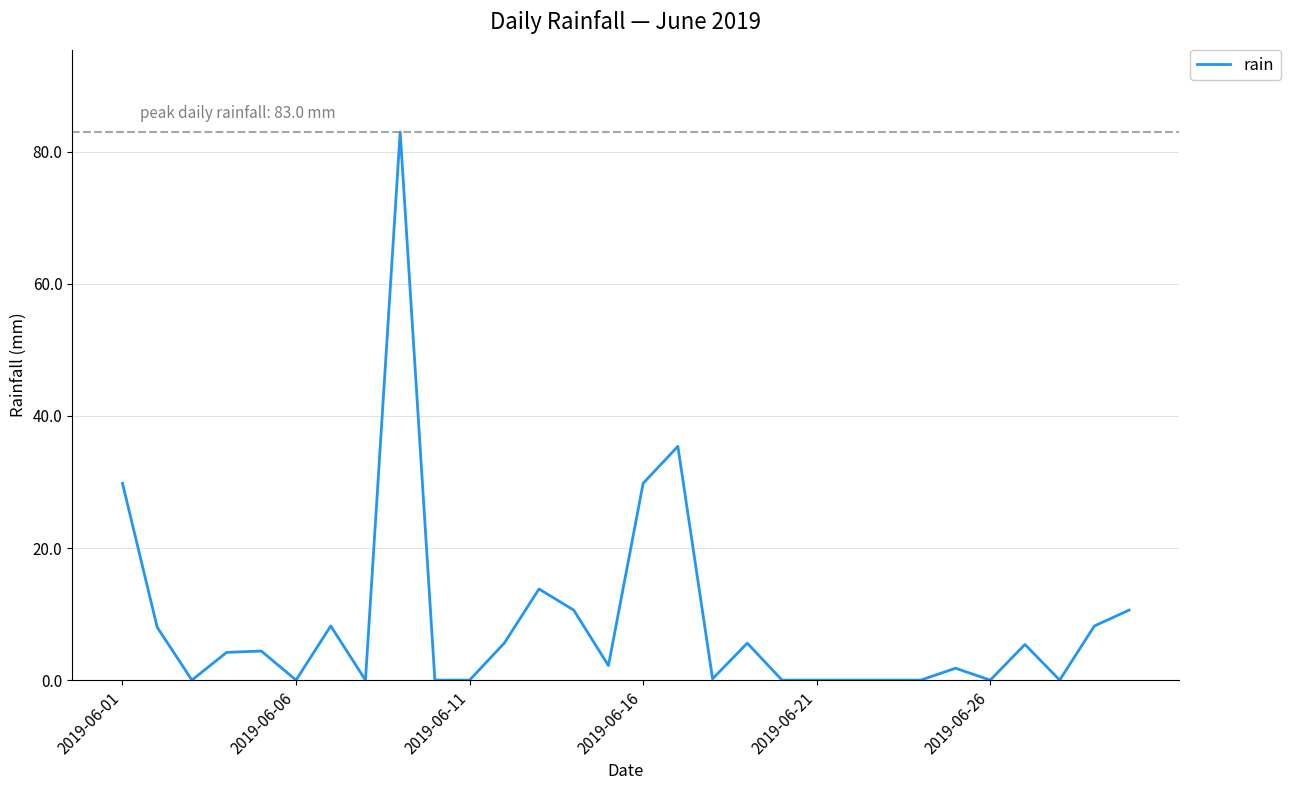

What is the greatest value displayed?

83.0